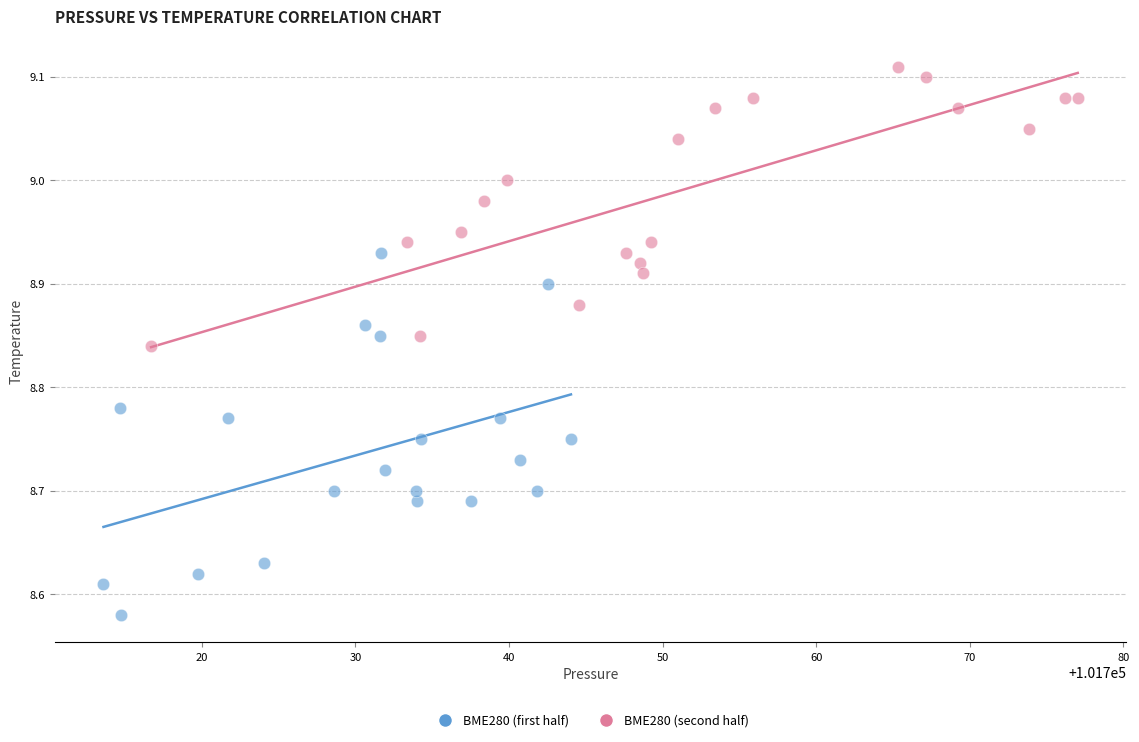

Which series contains the lowest Y value?

BME280 (first half)